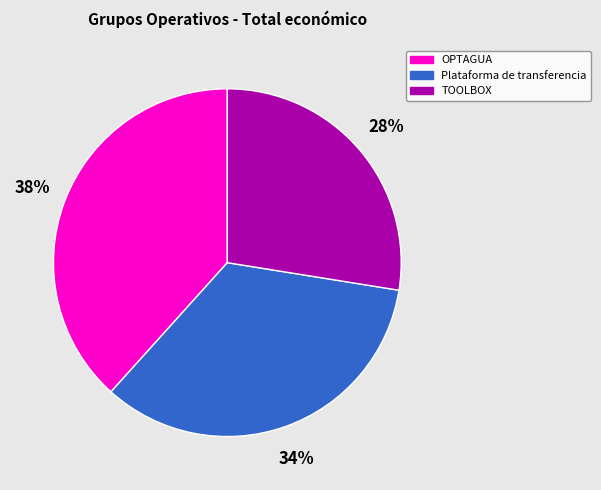

Is there a majority slice in this chart?

No